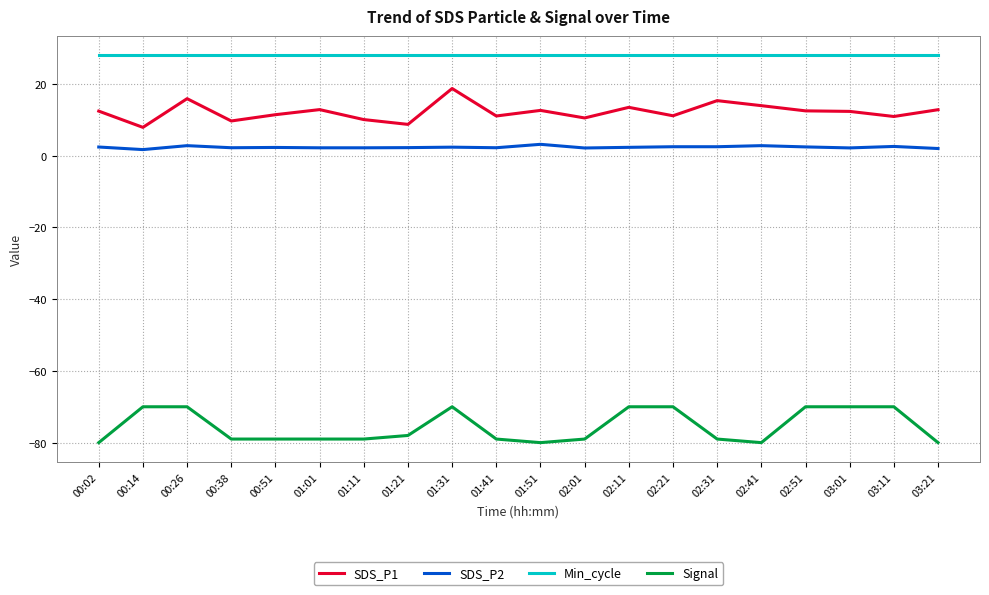

Is the value of Min_cycle at 02:11 greater than the value of Signal at 02:11?

Yes